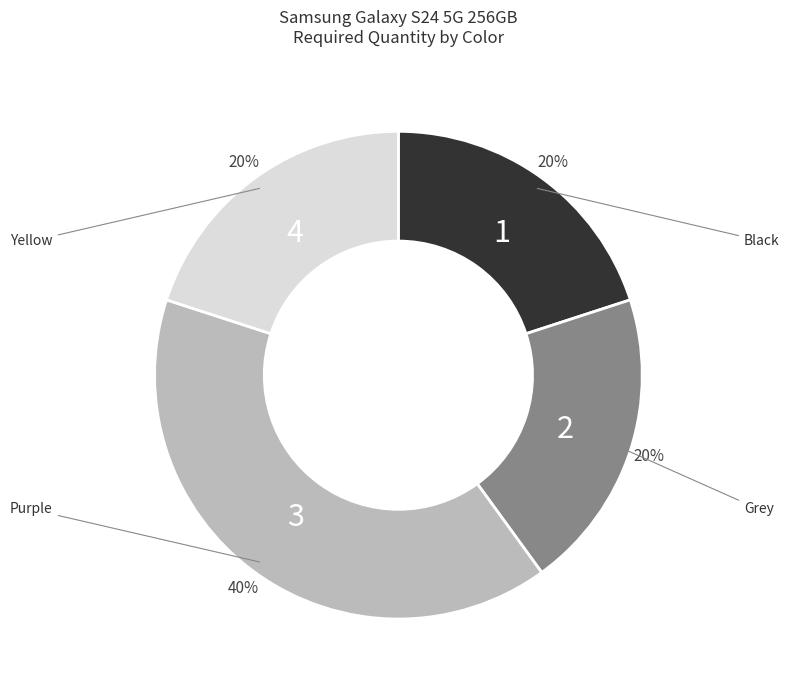

Approximately how many times larger is the value at Grey compared to Purple?

0.5